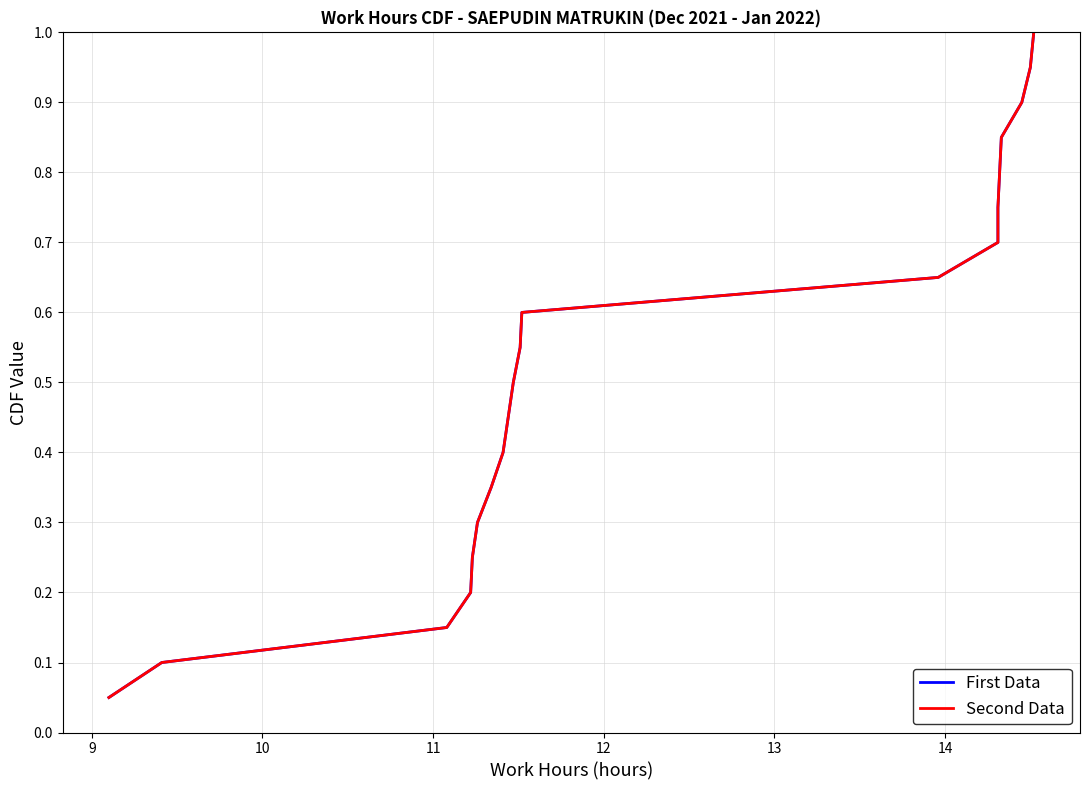

True or false: First Data and Second Data intersect in this chart.

False